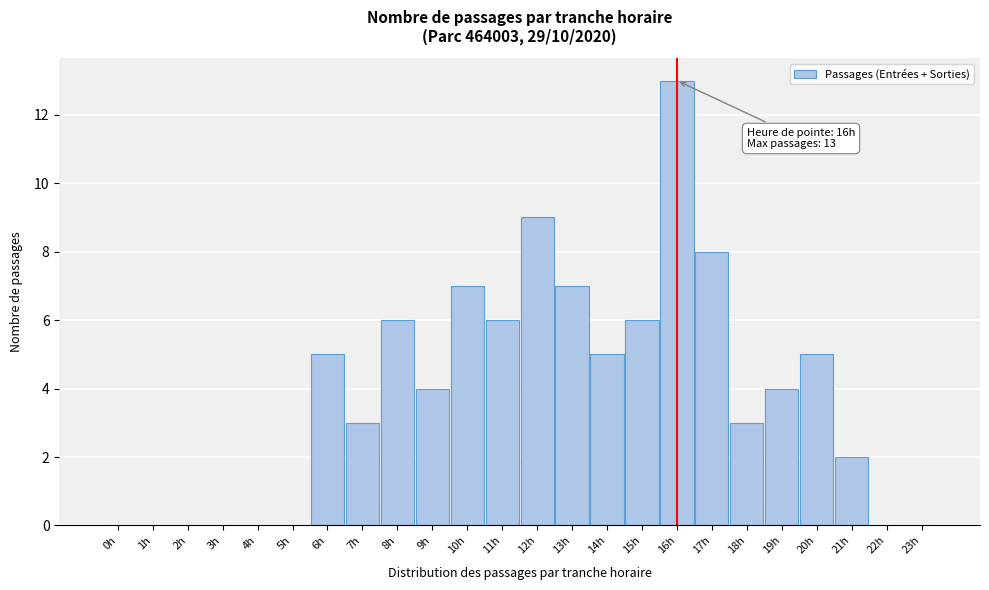

Reading right to left, extract all data points from this chart.

23h=0	22h=0	21h=2	20h=5	19h=4	18h=3	17h=8	16h=13	15h=6	14h=5	13h=7	12h=9	11h=6	10h=7	9h=4	8h=6	7h=3	6h=5	5h=0	4h=0	3h=0	2h=0	1h=0	0h=0